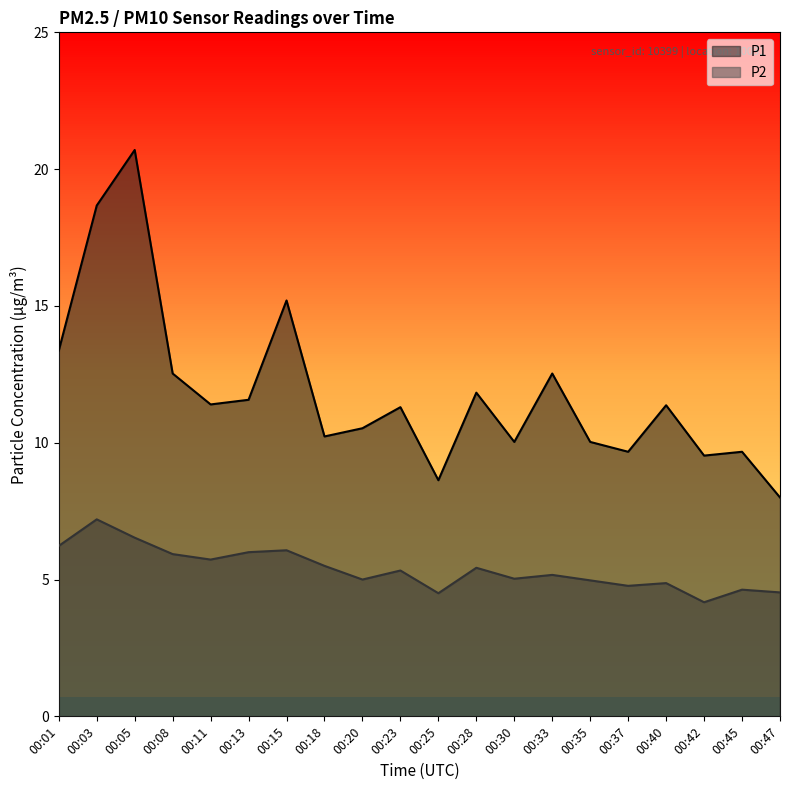

What value does the P1 series have at 00:35?

10.0